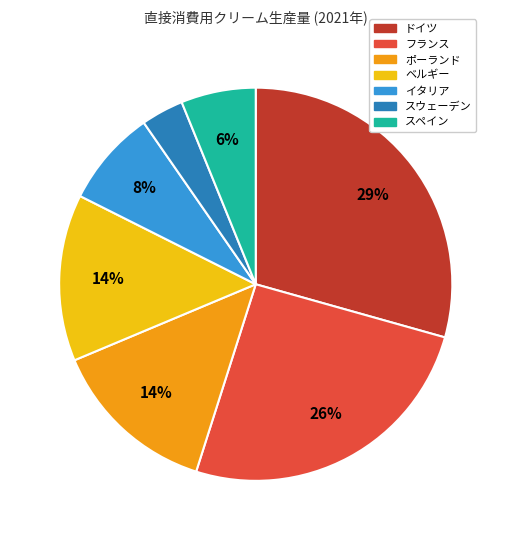

How many slices are in this pie chart?

7